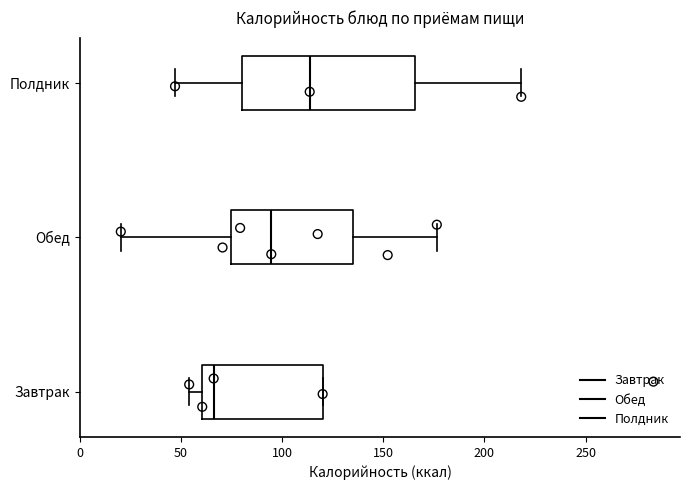

Reading bottom to top, read every box against the x-axis: the position of its median line, the range the box covers, and the ends of its whiskers. The values are not printed on the chart, so give them approximately, as read against the axis.

Завтрак: median 65, box 60 to 120, whiskers 55 to 120
Обед: median 95, box 75 to 135, whiskers 20 to 175
Полдник: median 115, box 80 to 165, whiskers 45 to 220